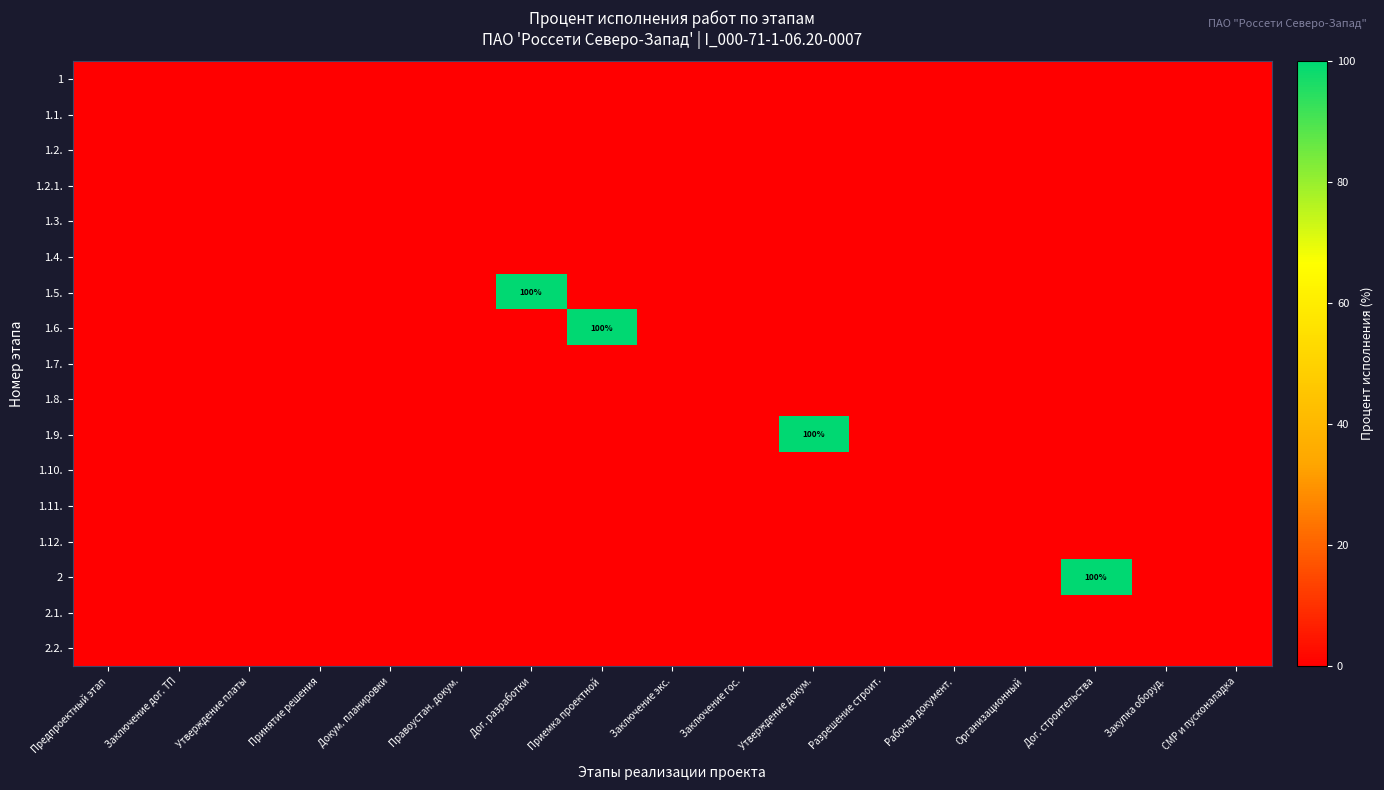

At which category is the sum across all series the highest?

Дог. разработки